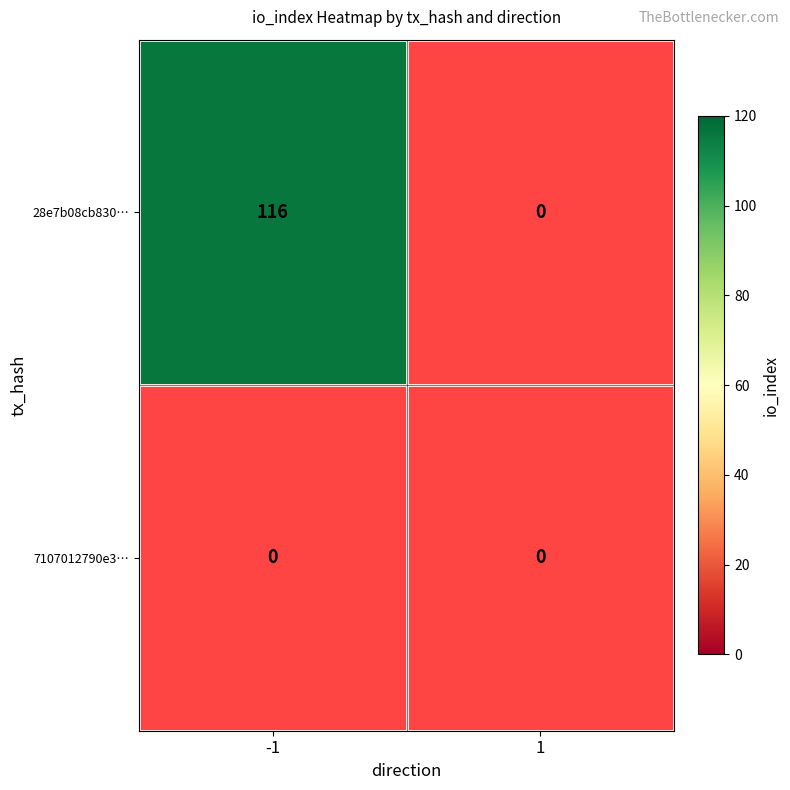

At which label is 7107012790e34eec17fbba86e5e258ad85c6df4 closest to 0?

-1